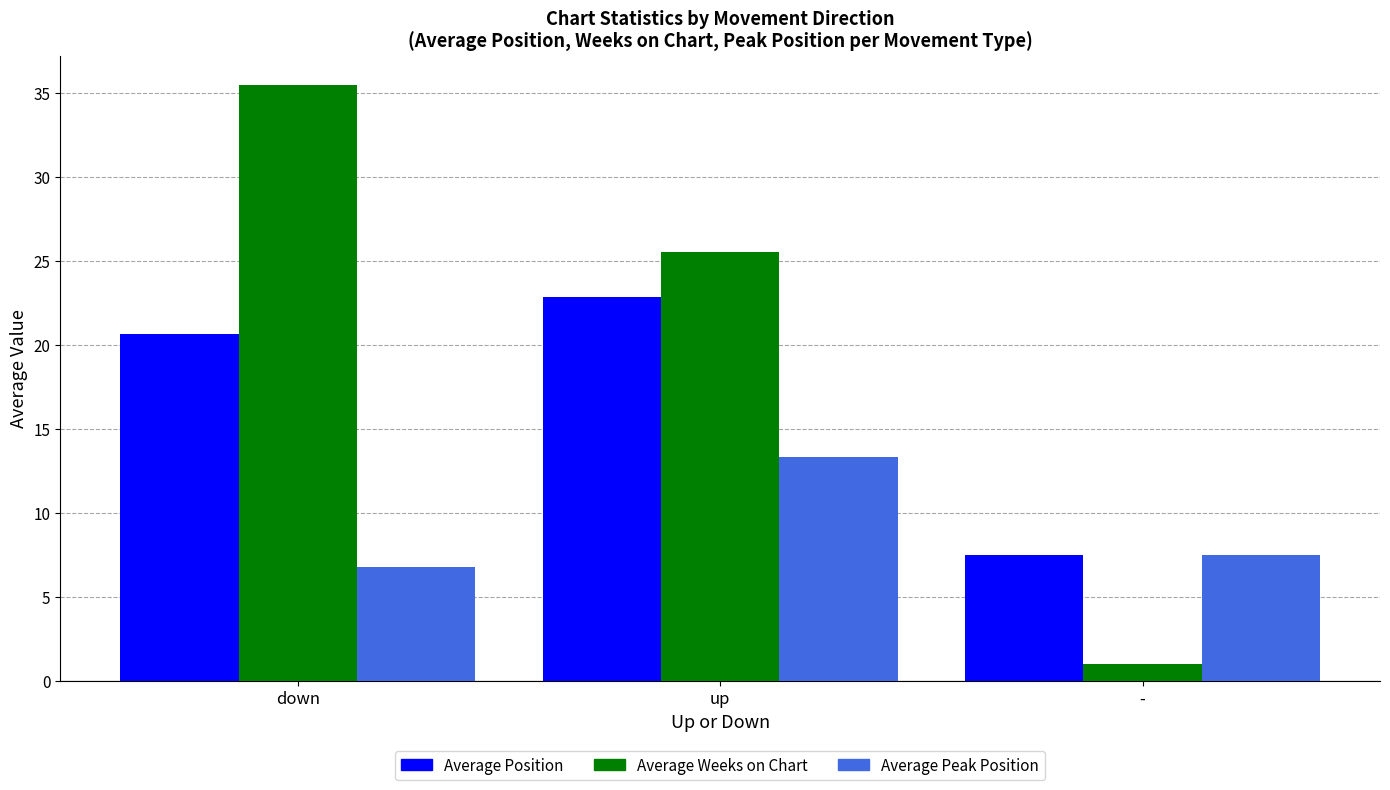

What is the label of the 1st bar from the left?

down